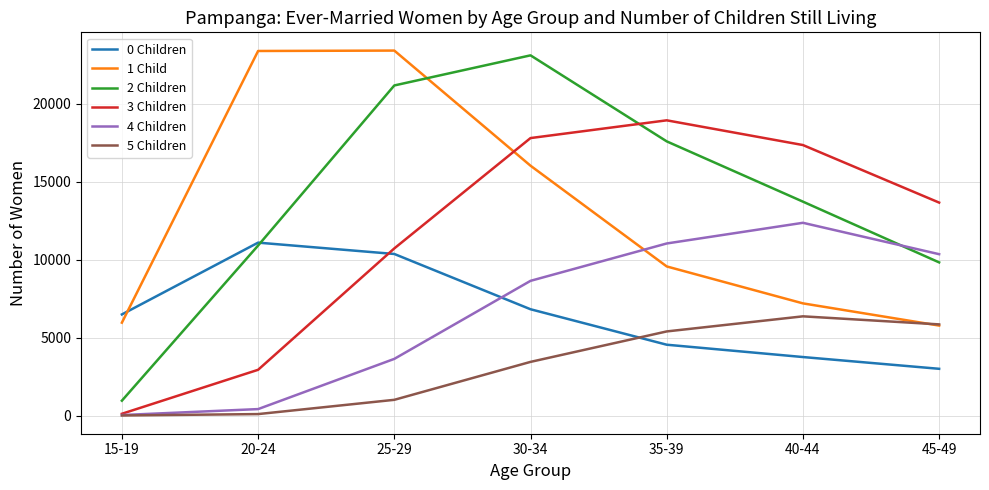

At which category is the sum across all series the highest?

30-34